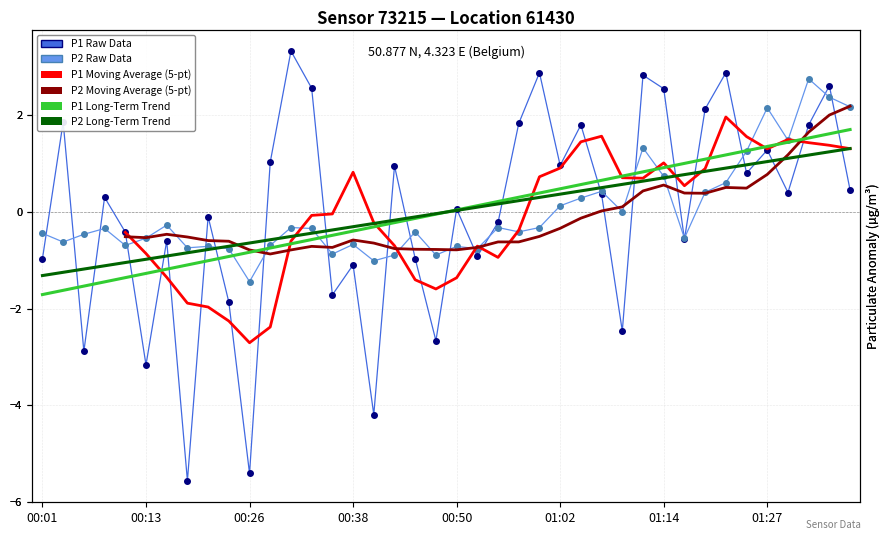

How many values in P1 Moving Average (5-pt) are below zero?

19